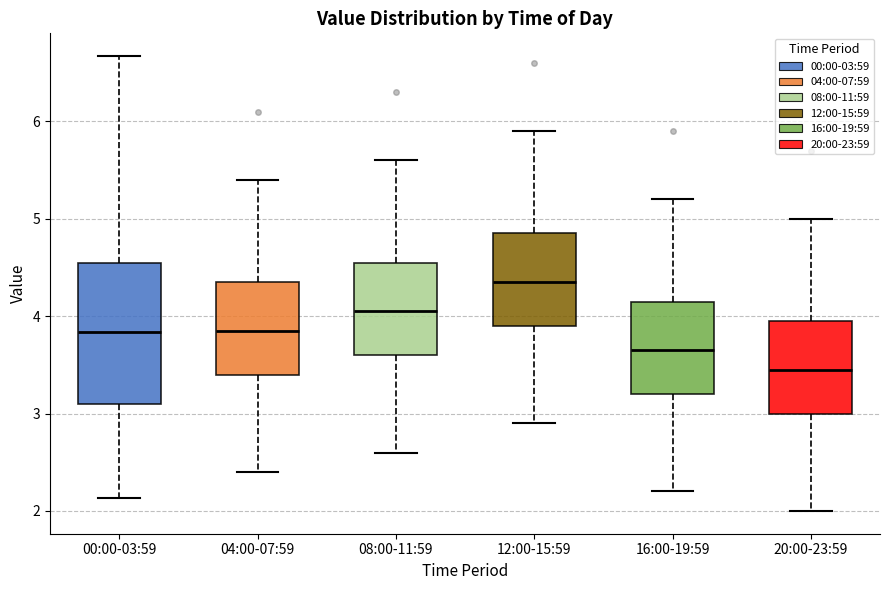

Which box has the lowest median line?

20:00-23:59